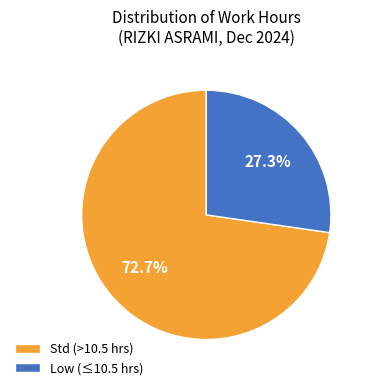

Rank the categories by value from highest to lowest.

Std (>10.5 hrs), Low (≤10.5 hrs)